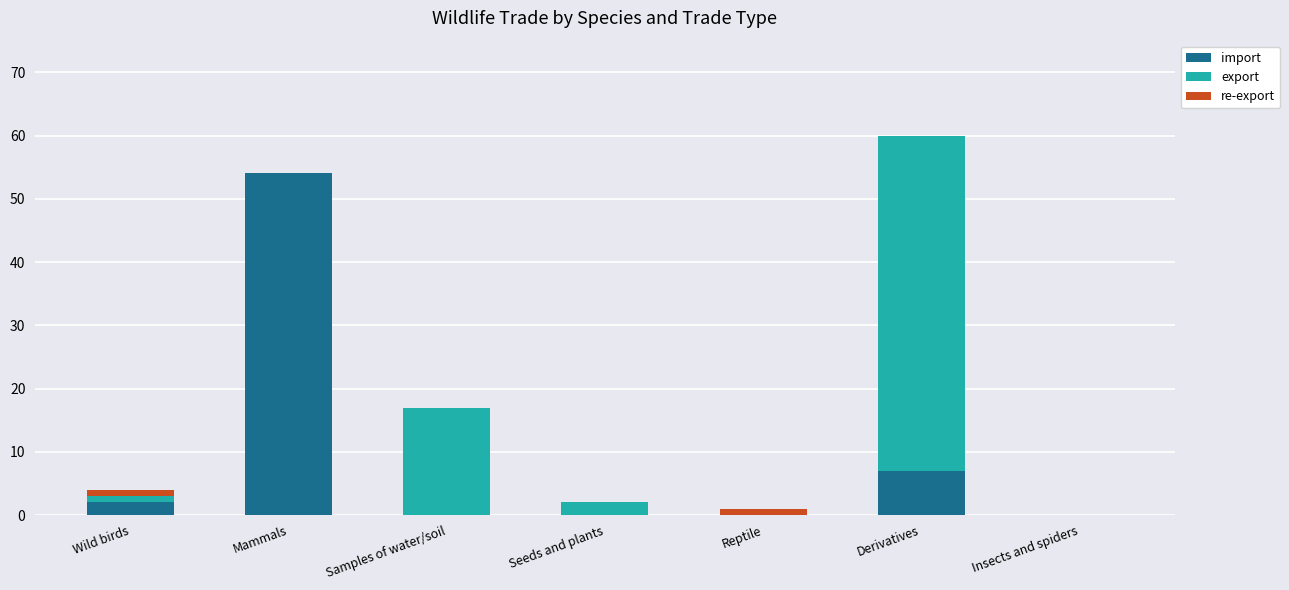

At which label does import reach its peak?

Mammals